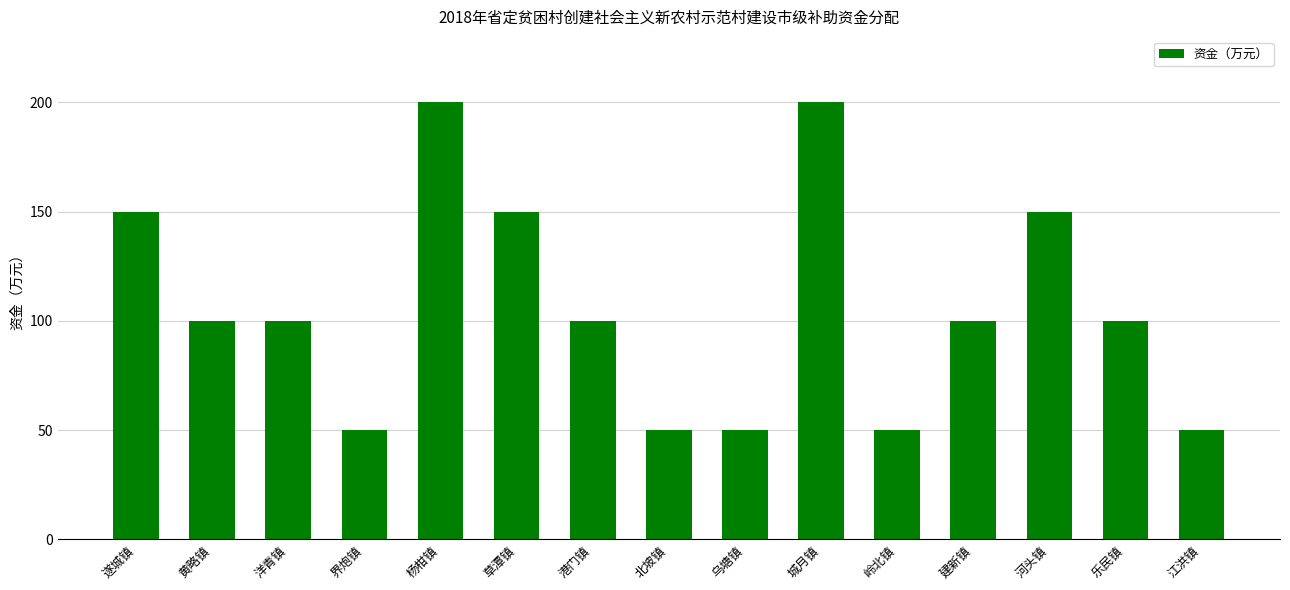

What is the minimum value shown in the chart?

50